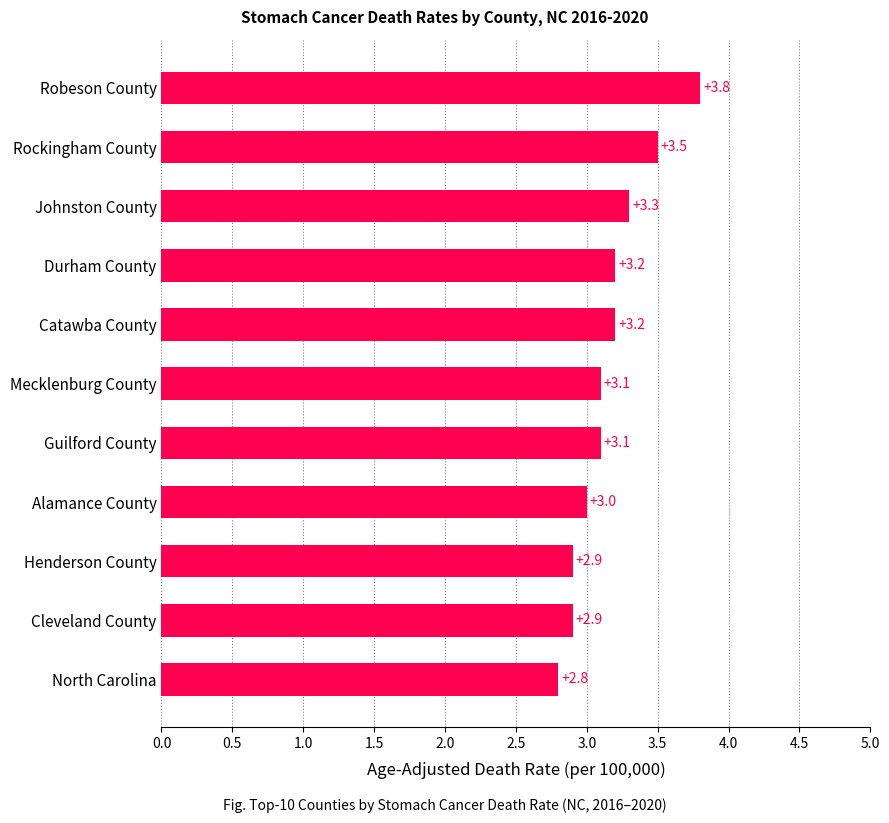

Where is the data nearest to the value 3?

Alamance County